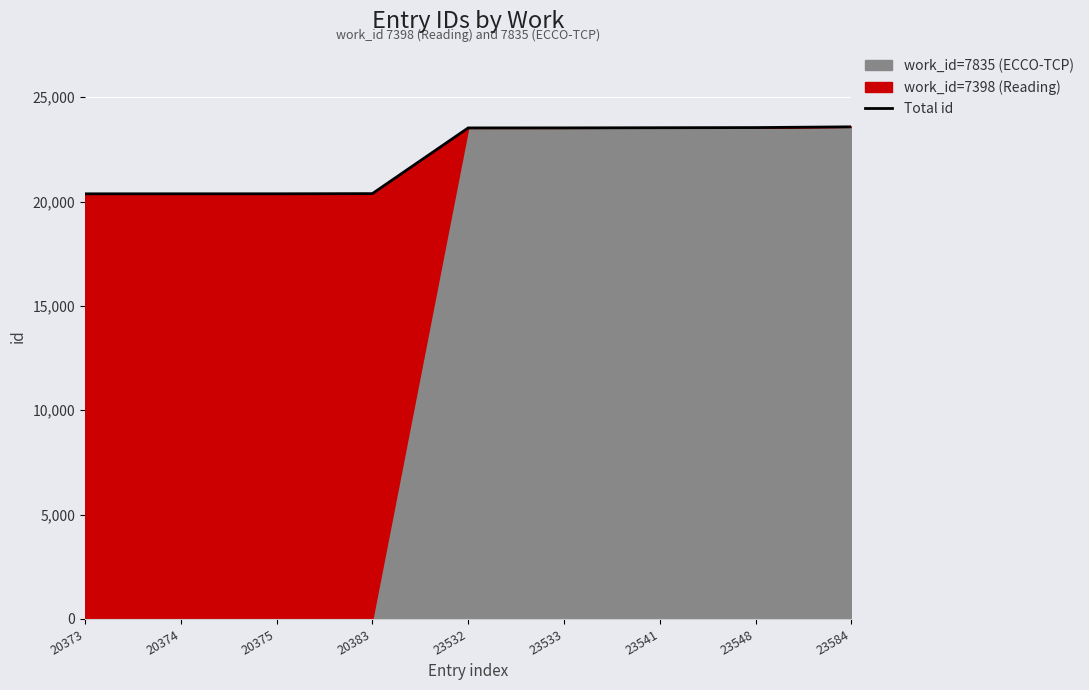

Between 20375 and 23533, which is larger?

23533